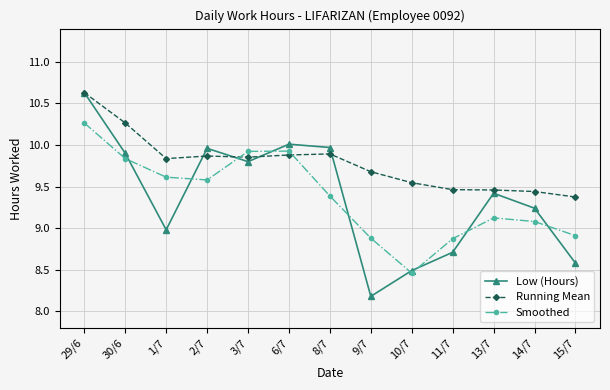

What is the label of the 6th point from the right?

9/7